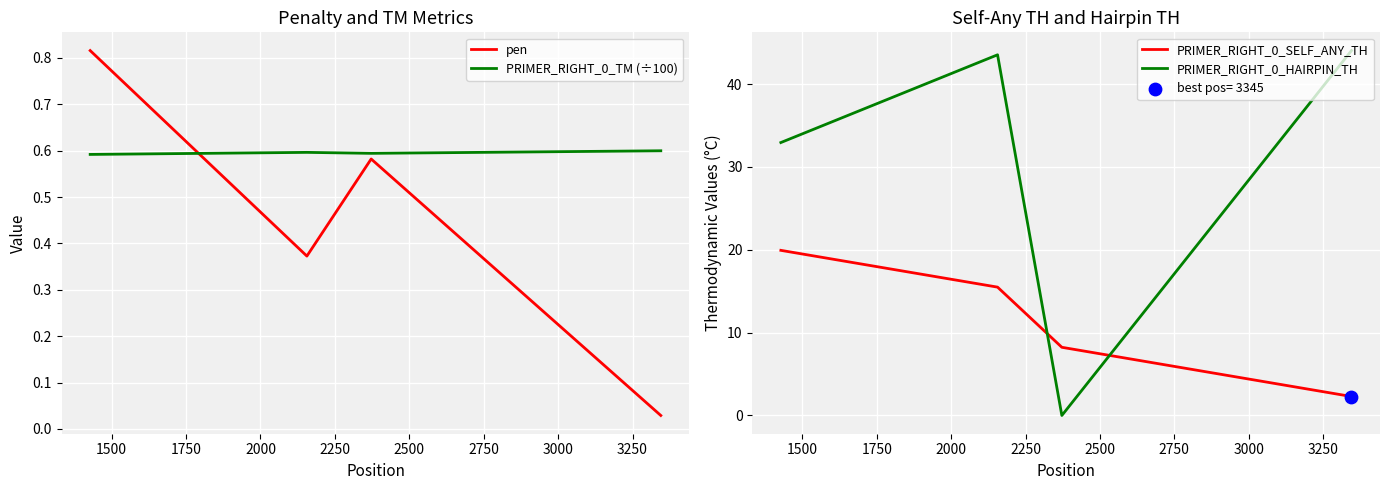

Which series reaches the maximum Y coordinate?

PRIMER_RIGHT_0_HAIRPIN_TH